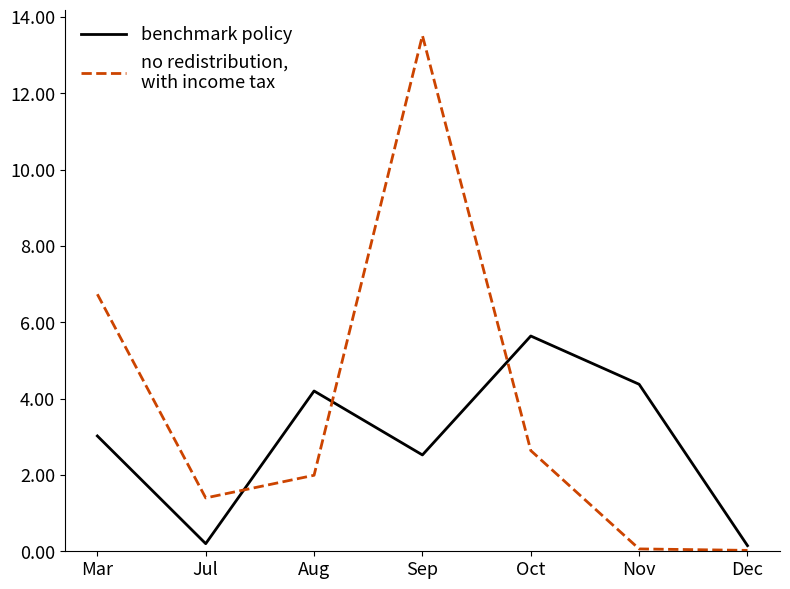

What is the total value across all series at Aug?

6.2